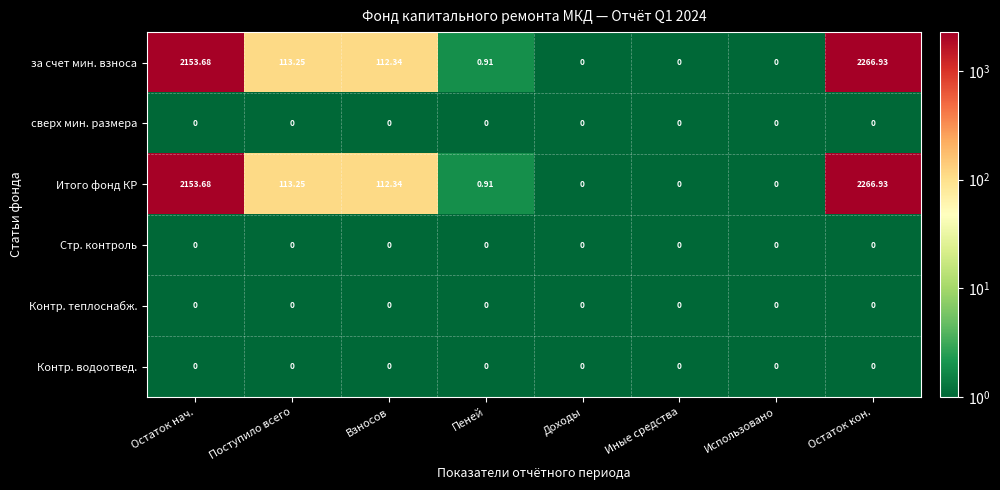

At which label does Итого фонд КР first exceed 112?

Остаток нач.